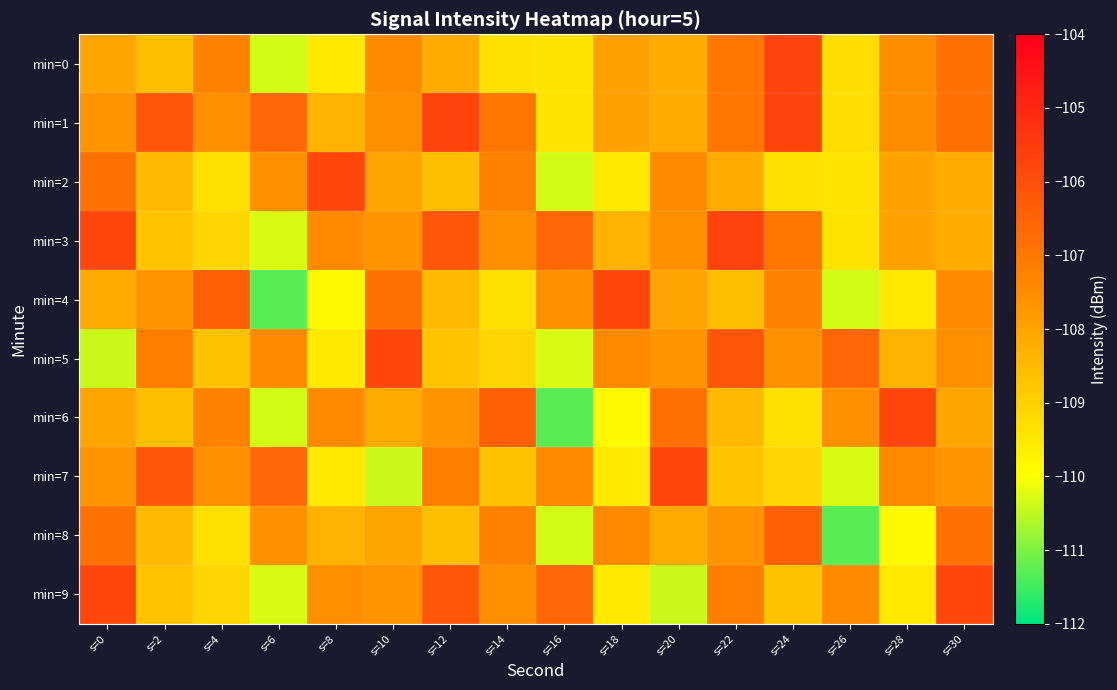

How many categories are shown in the chart?

16